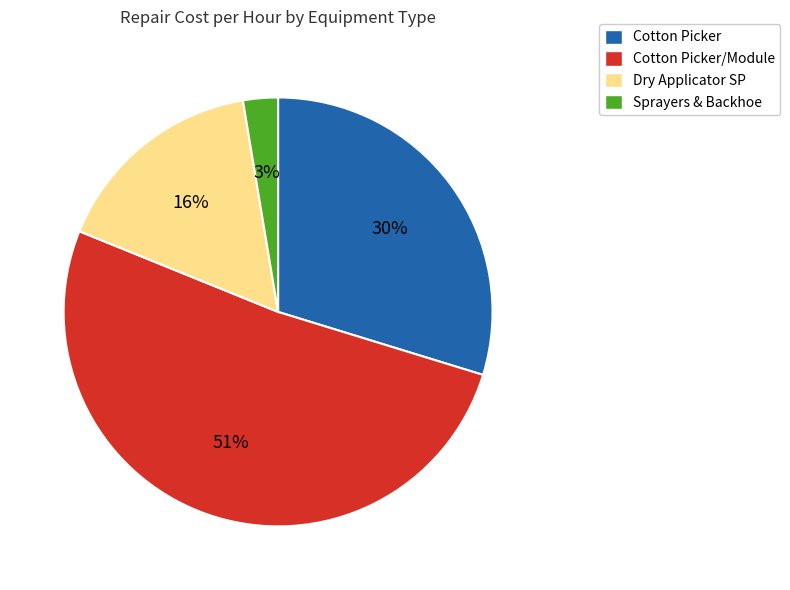

Is it true that Dry Applicator SP is 4% of the pie?

False